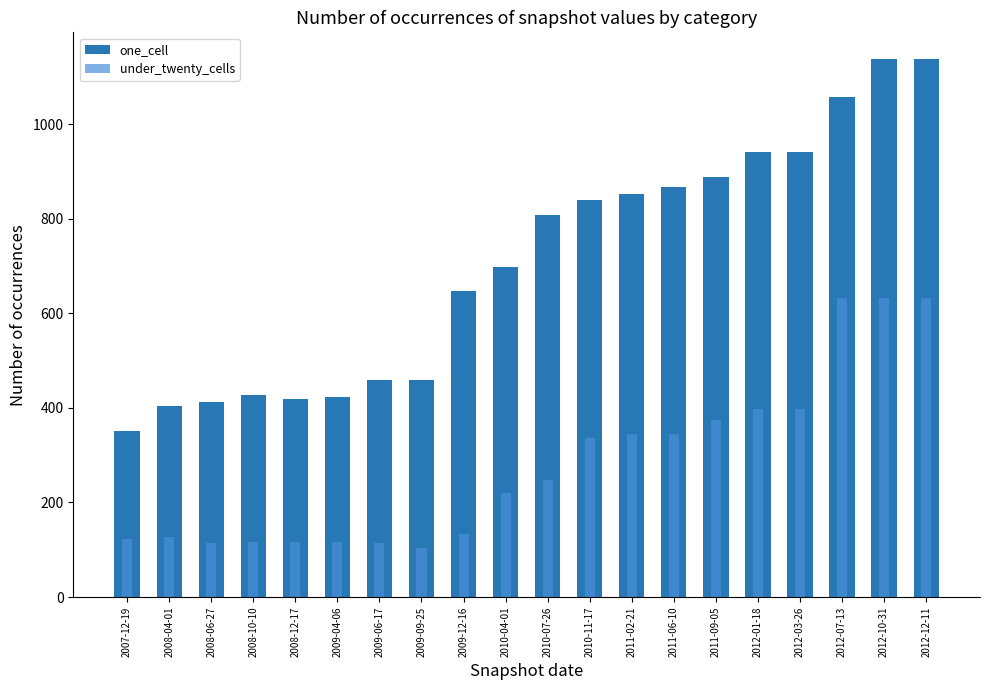

How many bars are there in total?

40